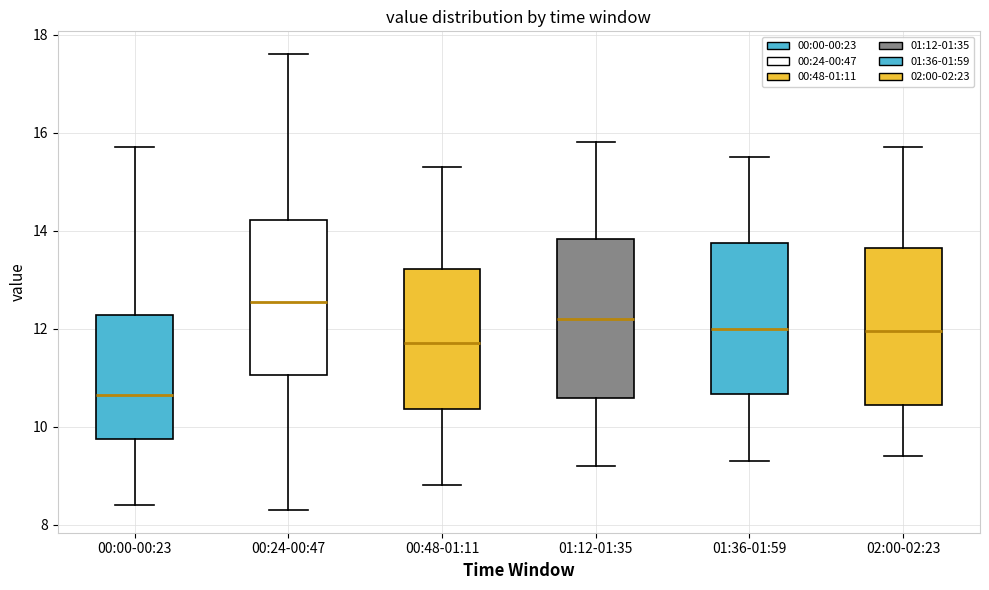

Reading left to right, read every box against the y-axis: the position of its median line, the range the box covers, and the ends of its whiskers. The values are not printed on the chart, so give them approximately, as read against the axis.

00:00-00:23: median 10.6, box 9.8 to 12.2, whiskers 8.4 to 15.8
00:24-00:47: median 12.6, box 11.0 to 14.2, whiskers 8.4 to 17.6
00:48-01:11: median 11.8, box 10.4 to 13.2, whiskers 8.8 to 15.4
01:12-01:35: median 12.2, box 10.6 to 13.8, whiskers 9.2 to 15.8
01:36-01:59: median 12.0, box 10.6 to 13.8, whiskers 9.4 to 15.6
02:00-02:23: median 12.0, box 10.4 to 13.6, whiskers 9.4 to 15.8